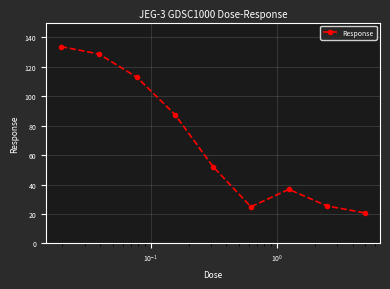

What is the difference between the second highest and second lowest values?

103.7